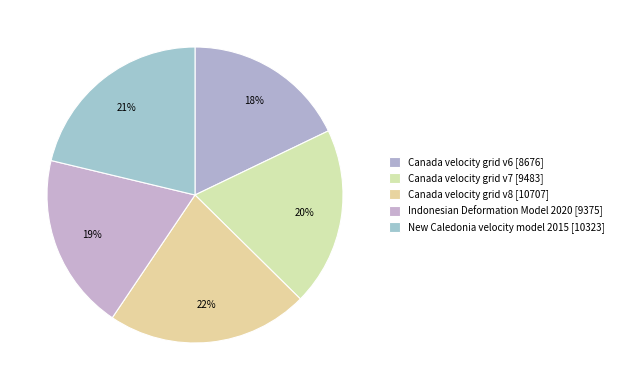

What is the change in value from Canada velocity grid v7 to Indonesian Deformation Model 2020?

-108